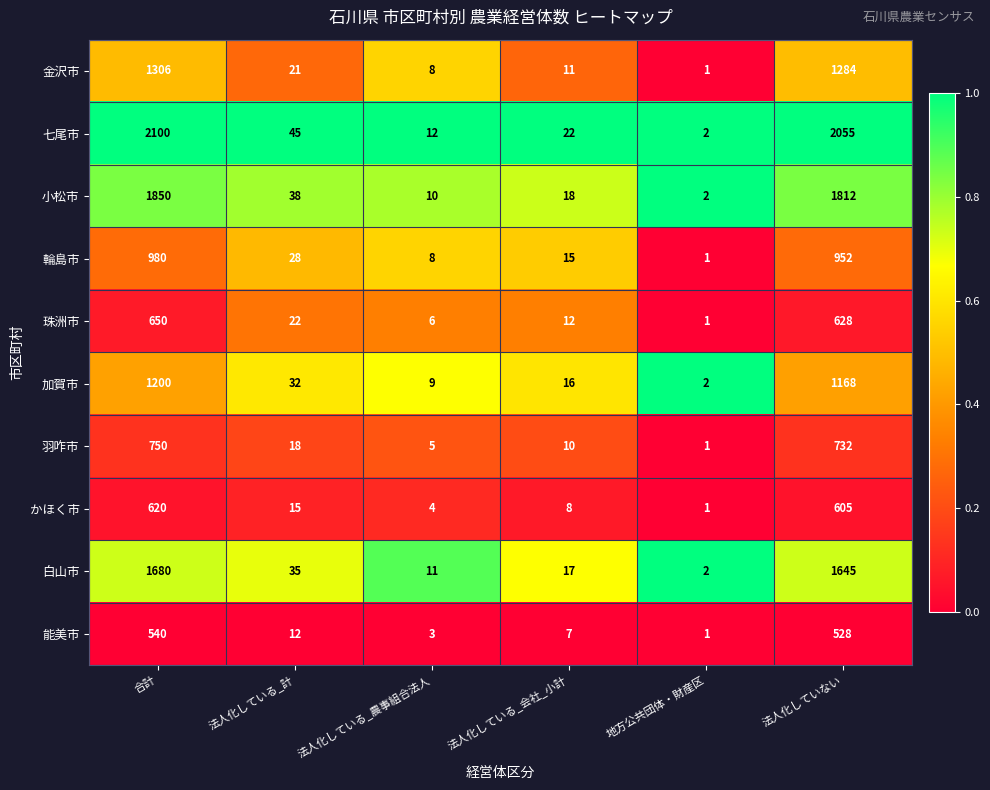

True or false: 輪島市 has a value of 28 at 法人化している_計.

True